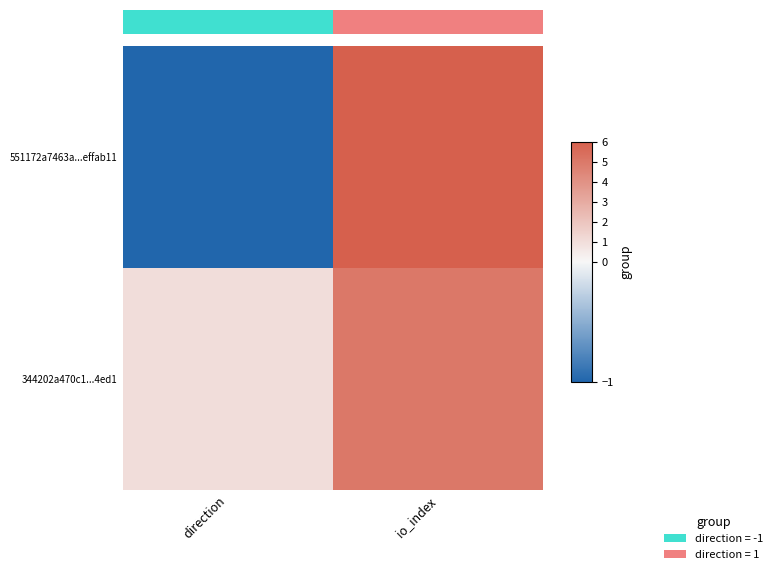

Count the number of data series in this chart.

2